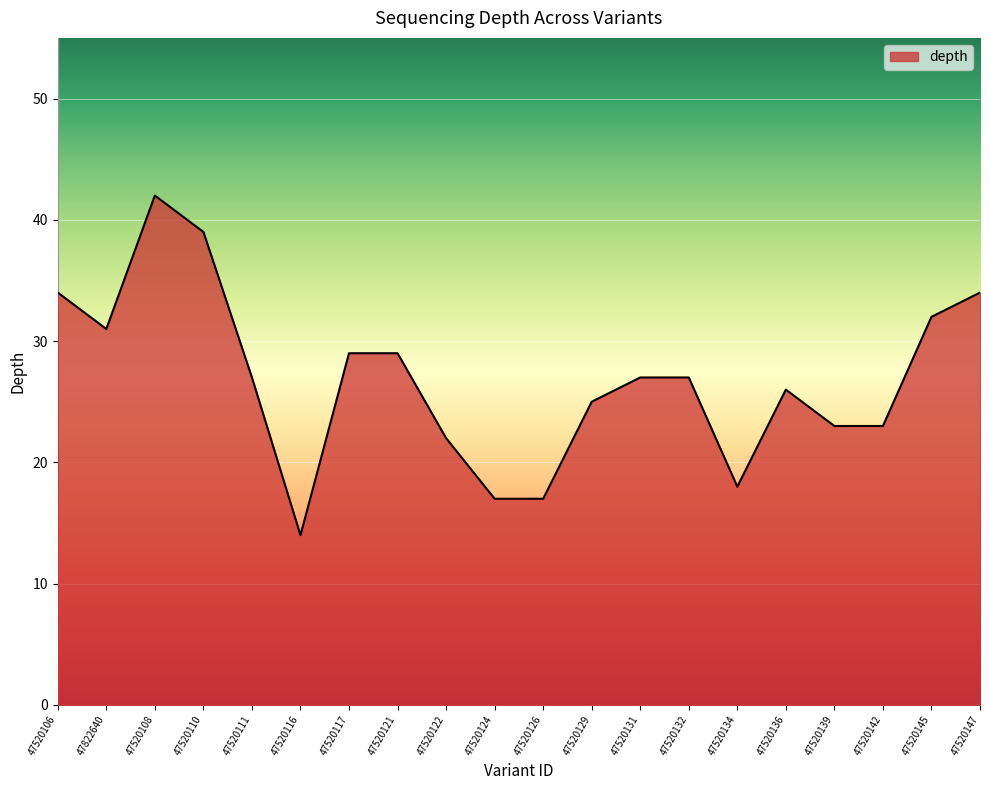

What is the difference between the values at 47520108 and 47520121?

13